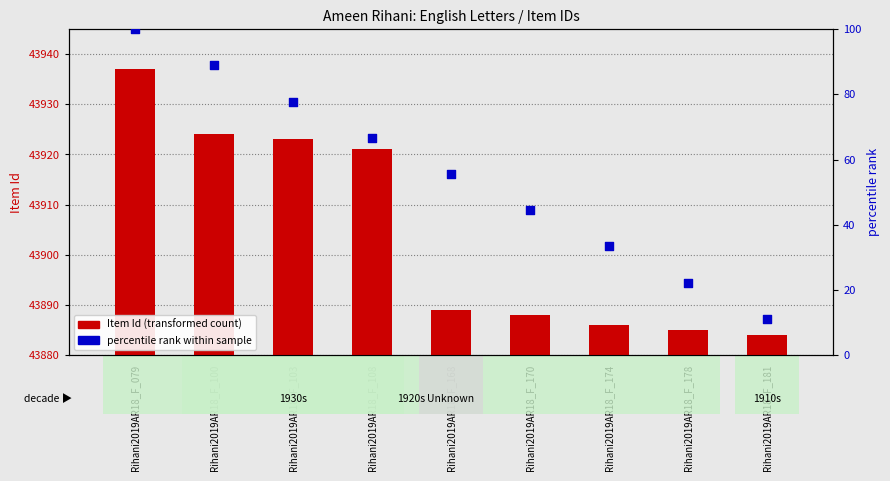

At how many categories does at least one series exceed 31572?

9